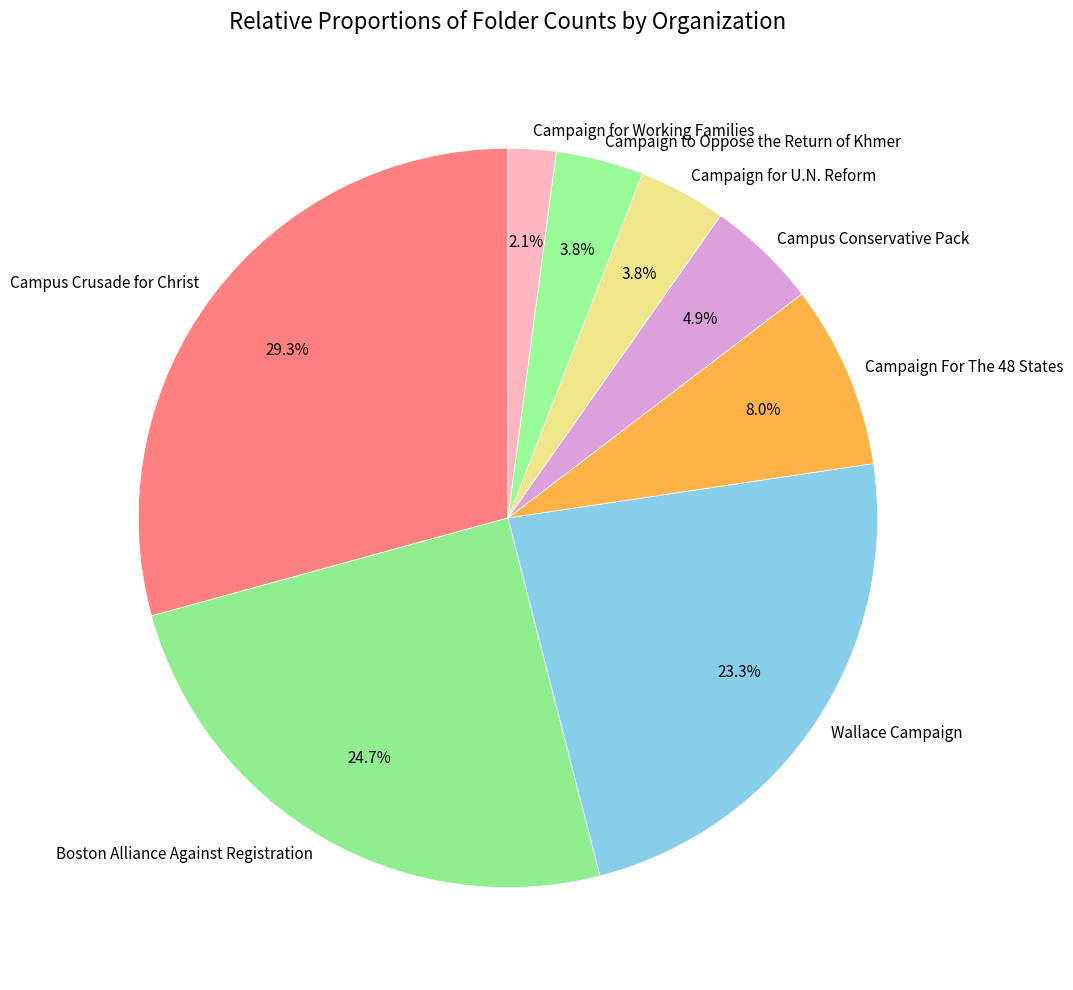

To the nearest percent, what portion does Campus Conservative Pack represent?

5%